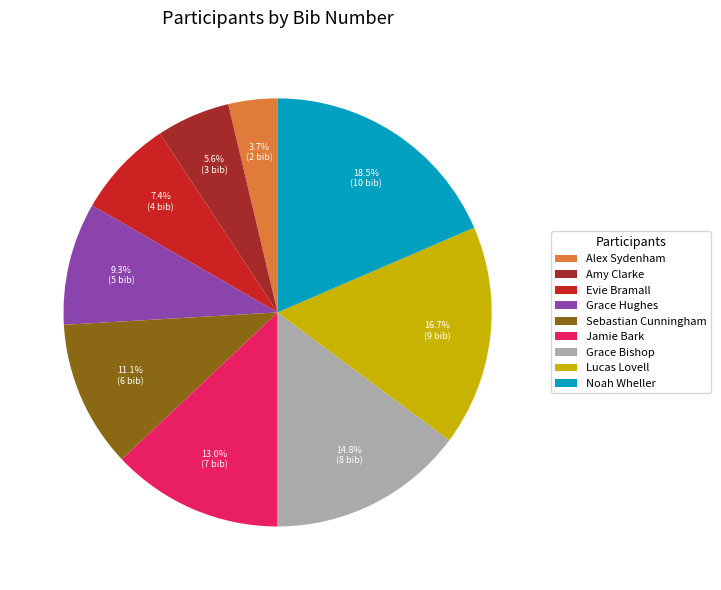

Rank the categories by value from highest to lowest.

Noah Wheller, Lucas Lovell, Grace Bishop, Jamie Bark, Sebastian Cunningham, Grace Hughes, Evie Bramall, Amy Clarke, Alex Sydenham